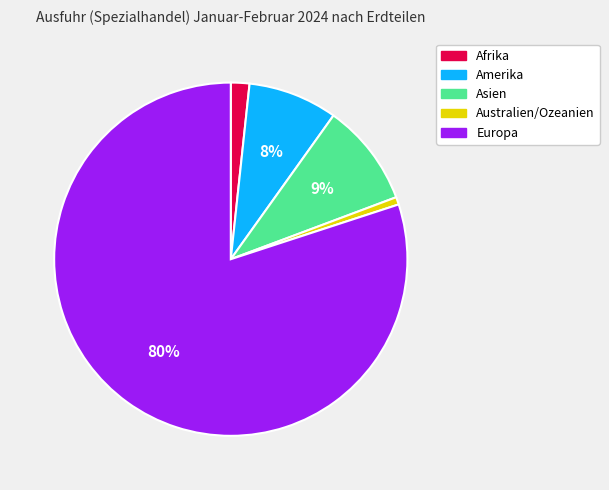

To the nearest percent, what is the difference between the Asien and Amerika slice percentages?

1%